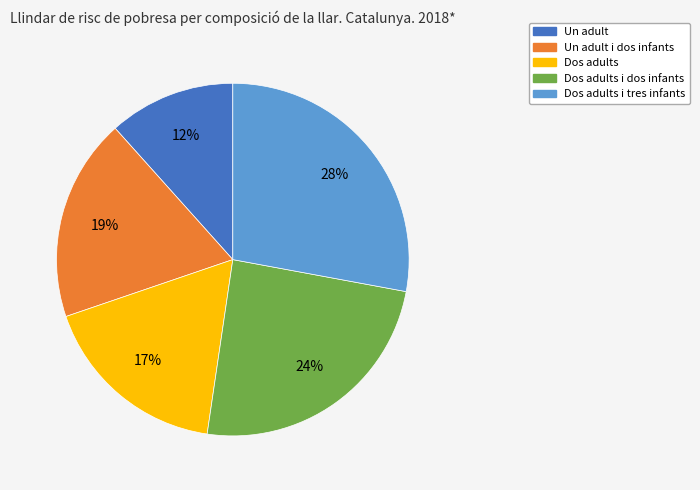

How many slices are in this pie chart?

5